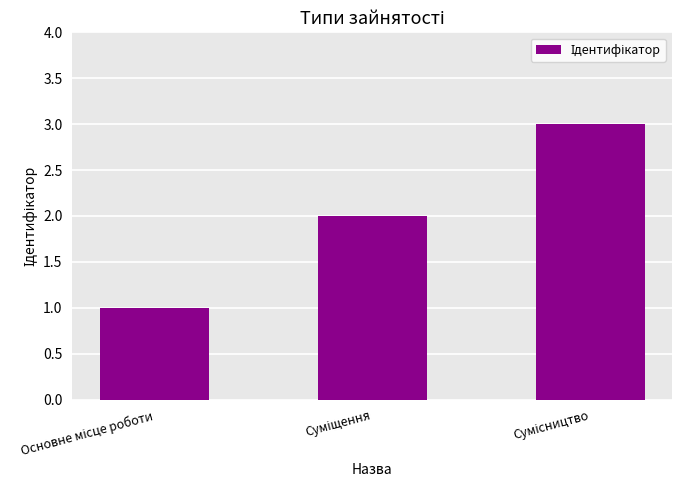

What is the sum of all values?

6